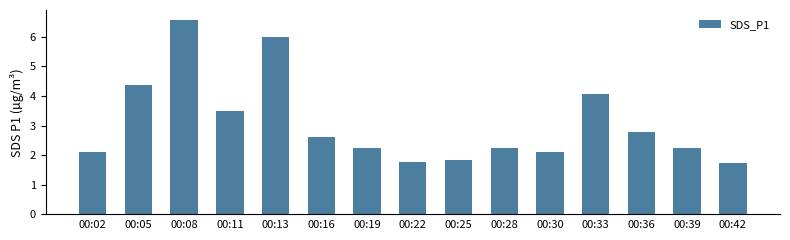

What is the sum of all values?

46.1